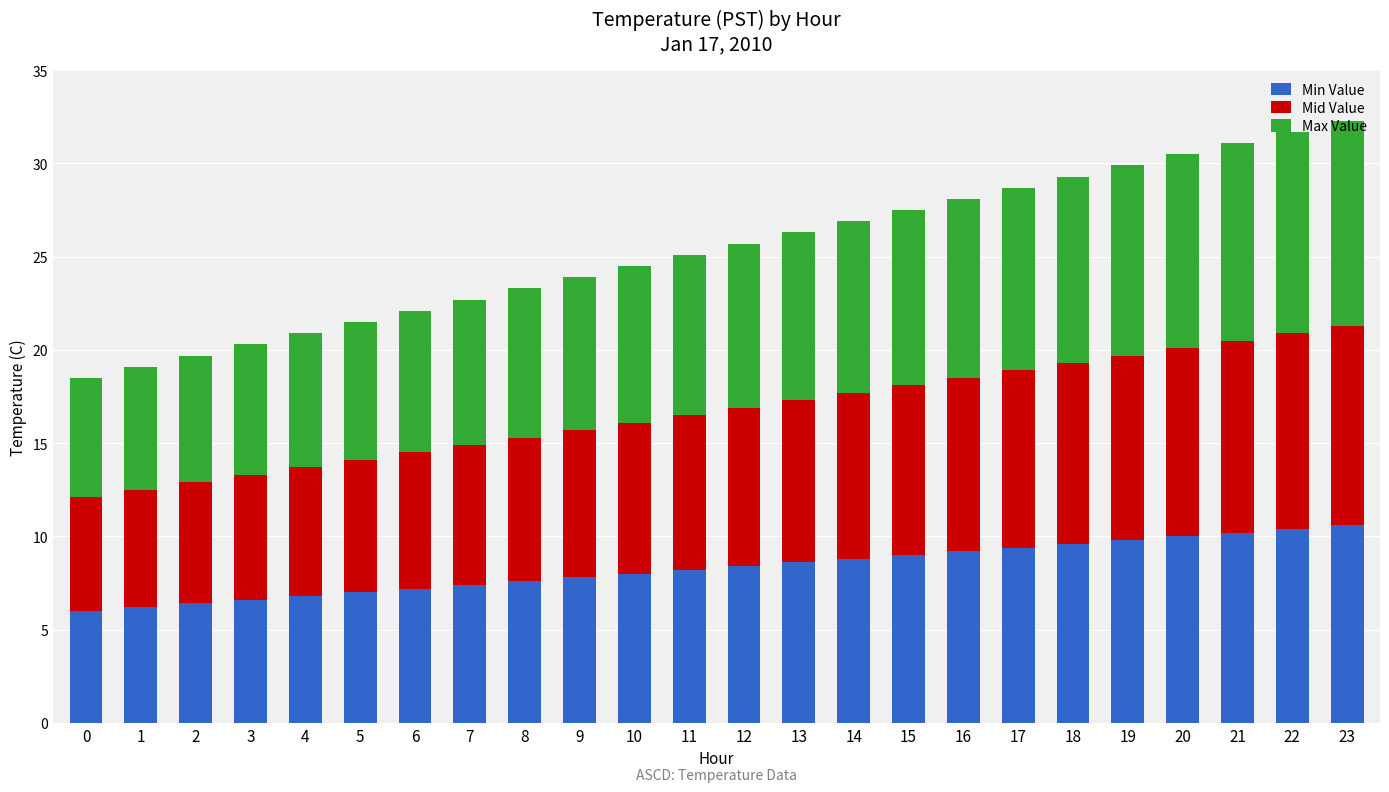

What is the total value across all series at 10?

24.5